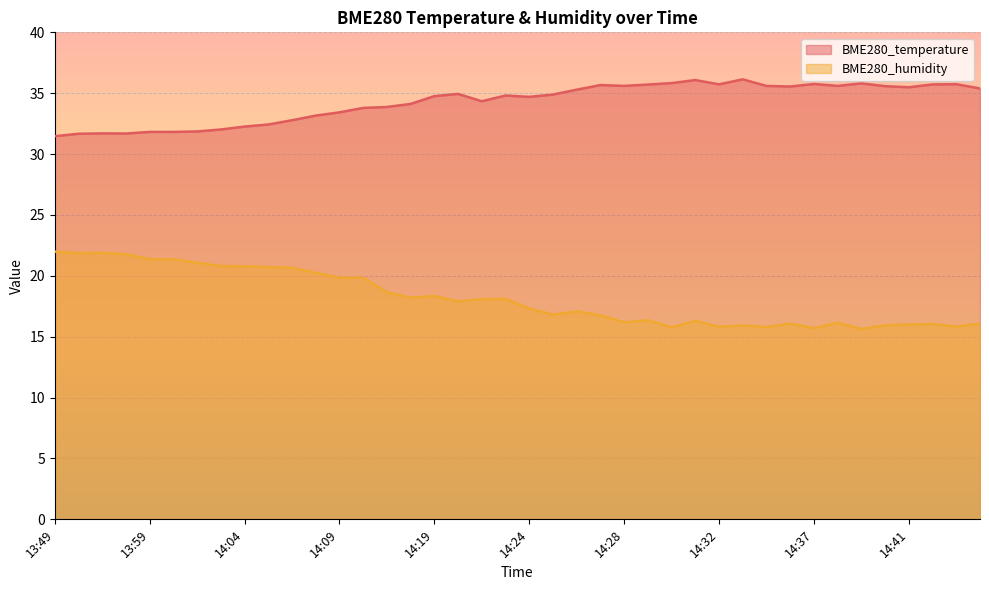

True or false: BME280_humidity and BME280_temperature cross at least once.

False